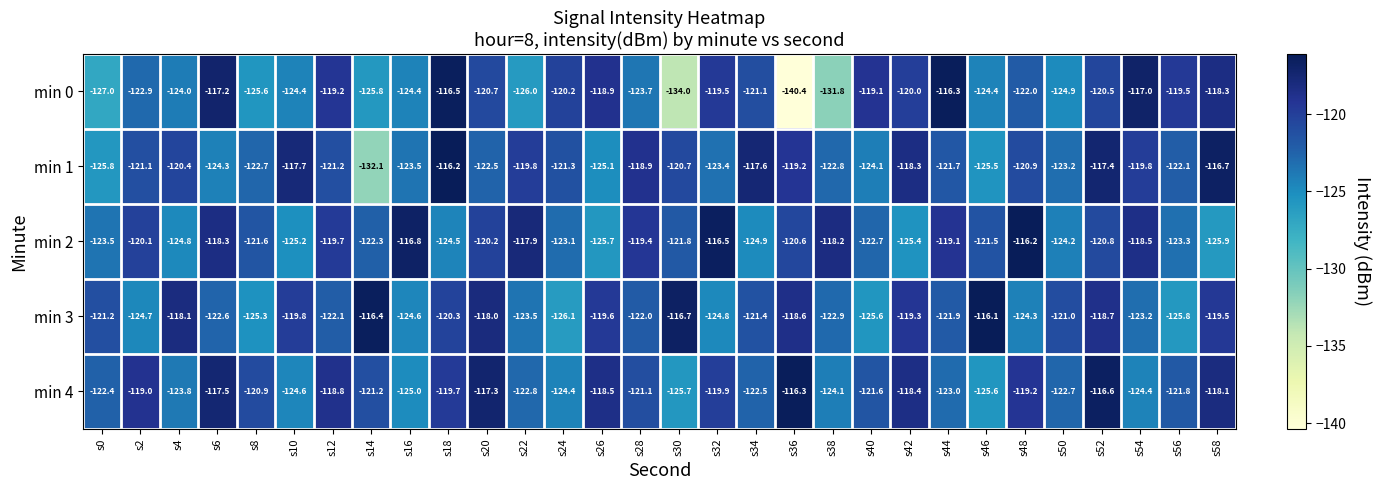

What is the total value across all series at s12?

-601.0